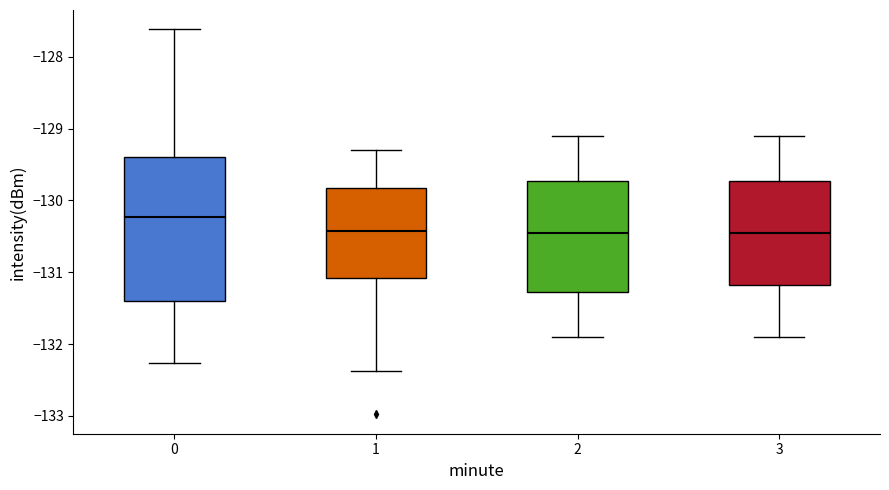

Where does the upper whisker of the box at x = 1 end on the y-axis? The values are not printed on the chart, so give them approximately, as read against the axis.

-129.3